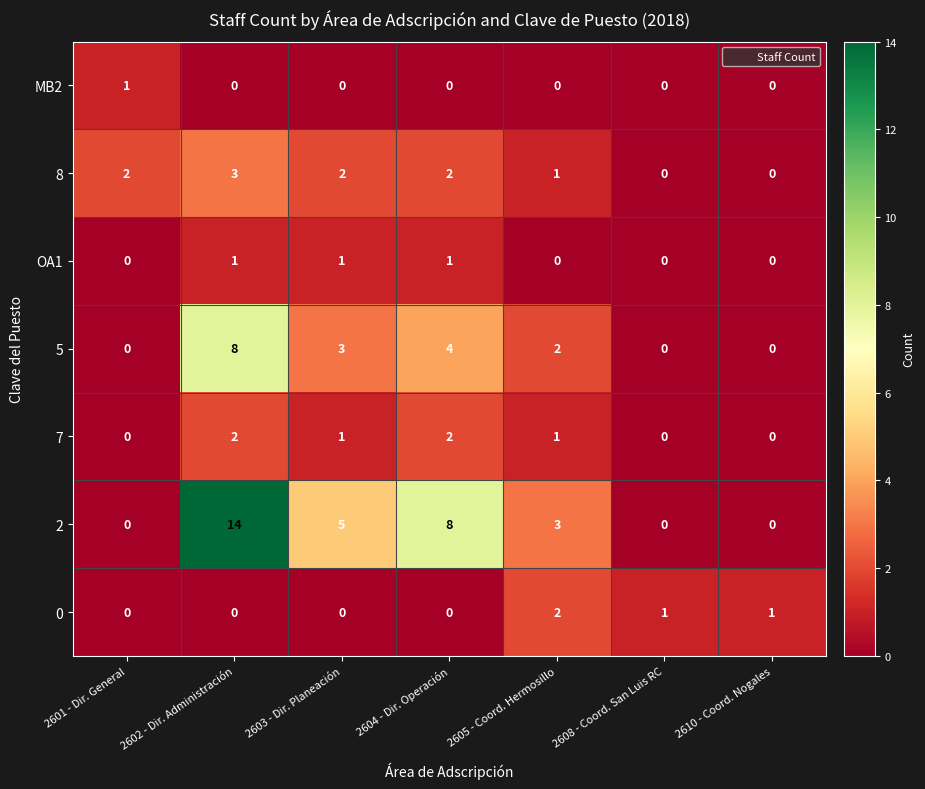

Is it true that 5 equals 4 at 2604 - Dir. Operación?

True